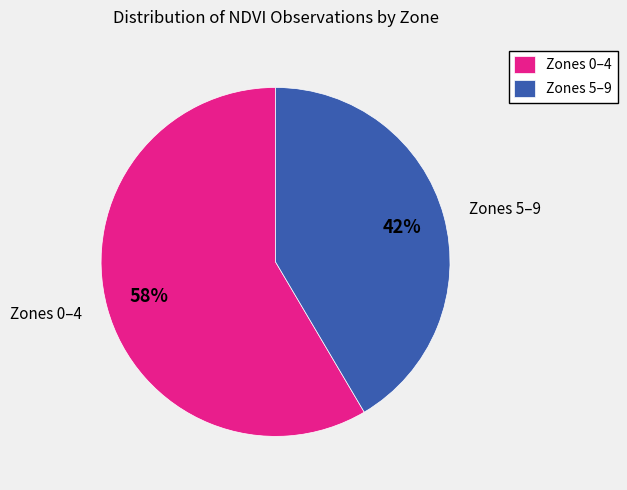

True or false: Zones 0–4 accounts for 64% of the total.

False